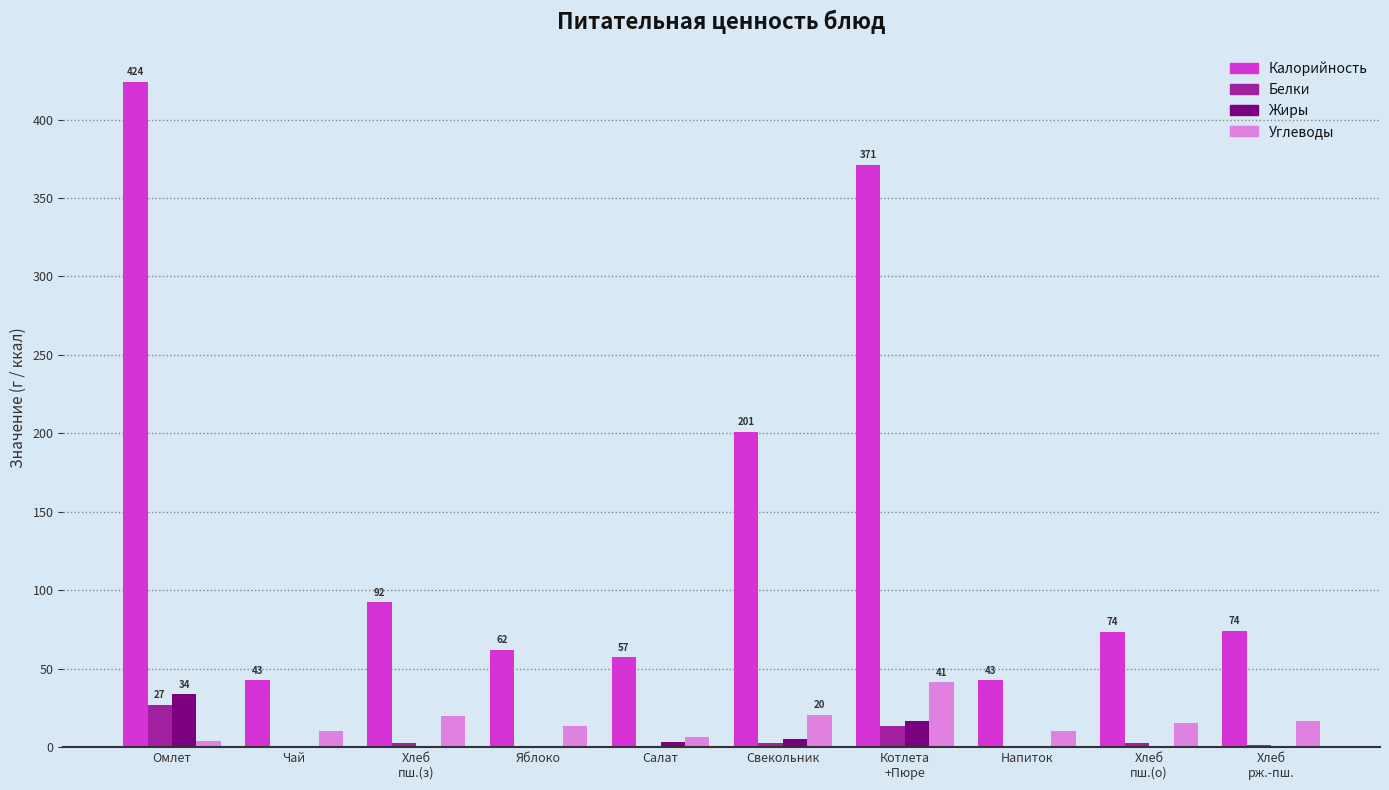

Is the value of Жиры at Напиток greater than the value of Калорийность at Котлета
+Пюре?

No